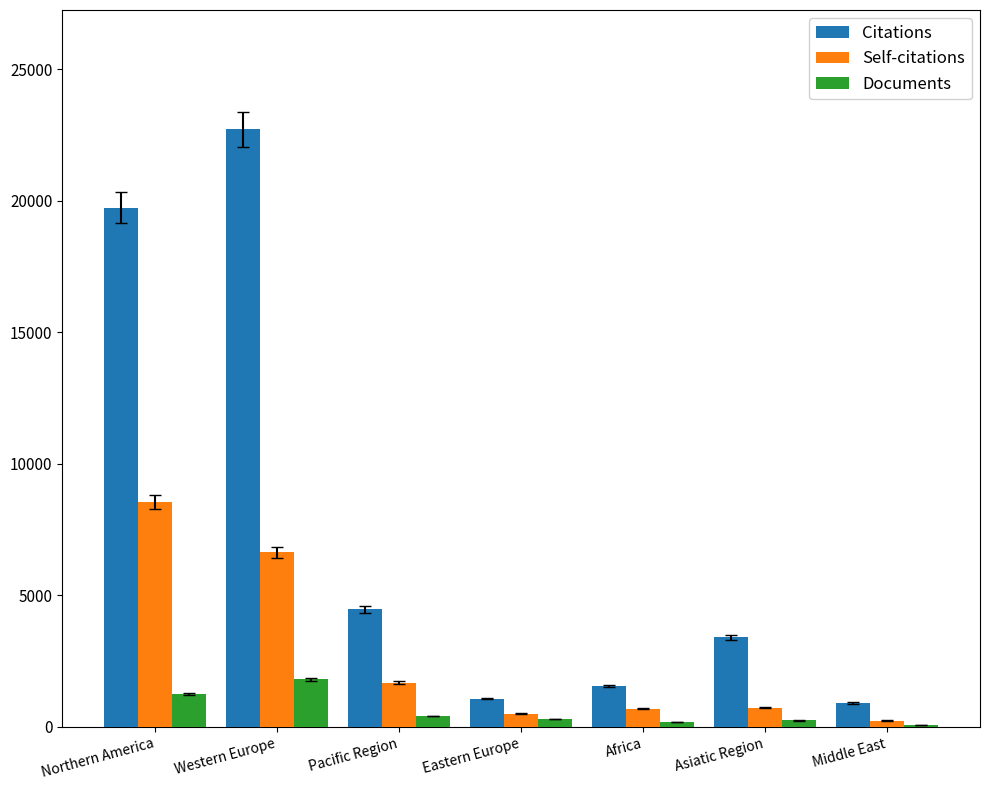

What is the sum of all Self-citations values?

19004